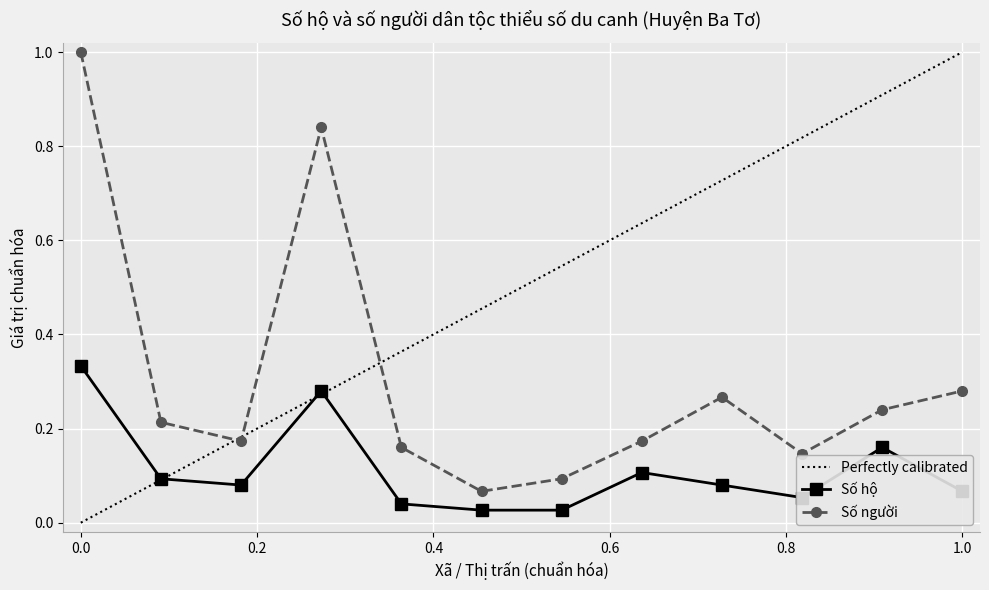

What are all the series names shown in the legend?

Số hộ, Số người